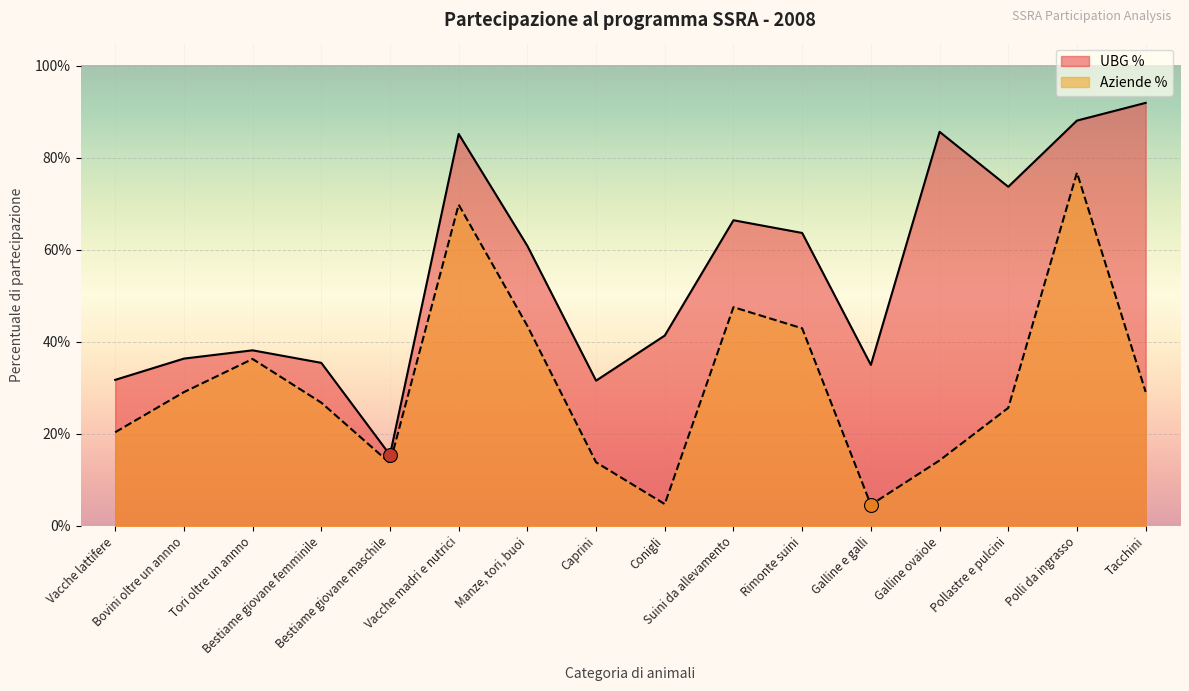

What is the total value across all series at Galline ovaiole?

1.0